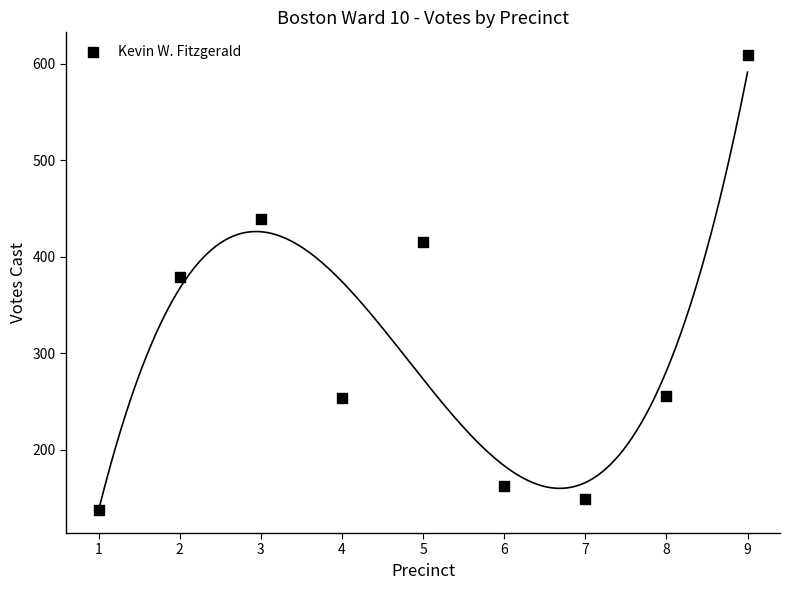

What is the average Y value?

311